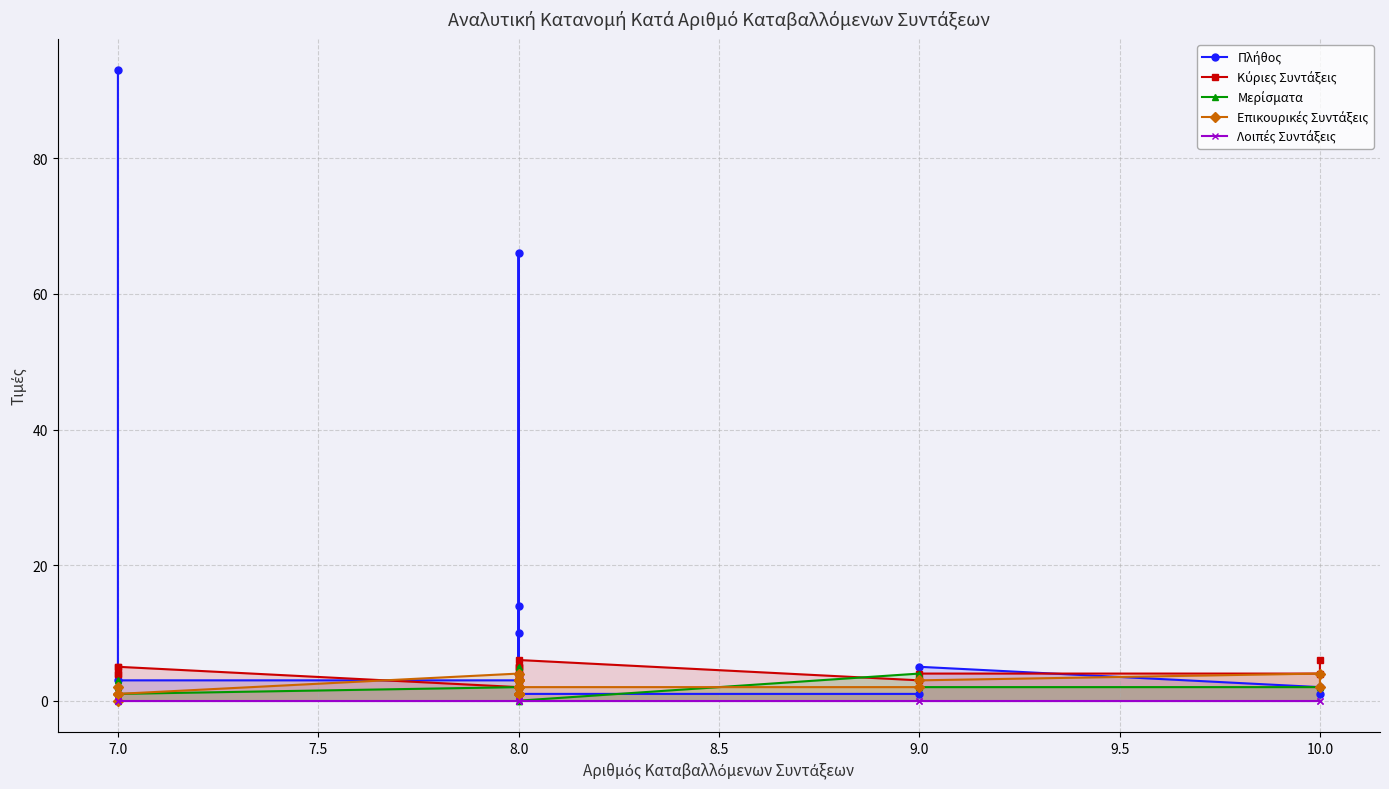

Which series ends up on top after the final intersection of Επικουρικές Συντάξεις and Κύριες Συντάξεις?

Κύριες Συντάξεις